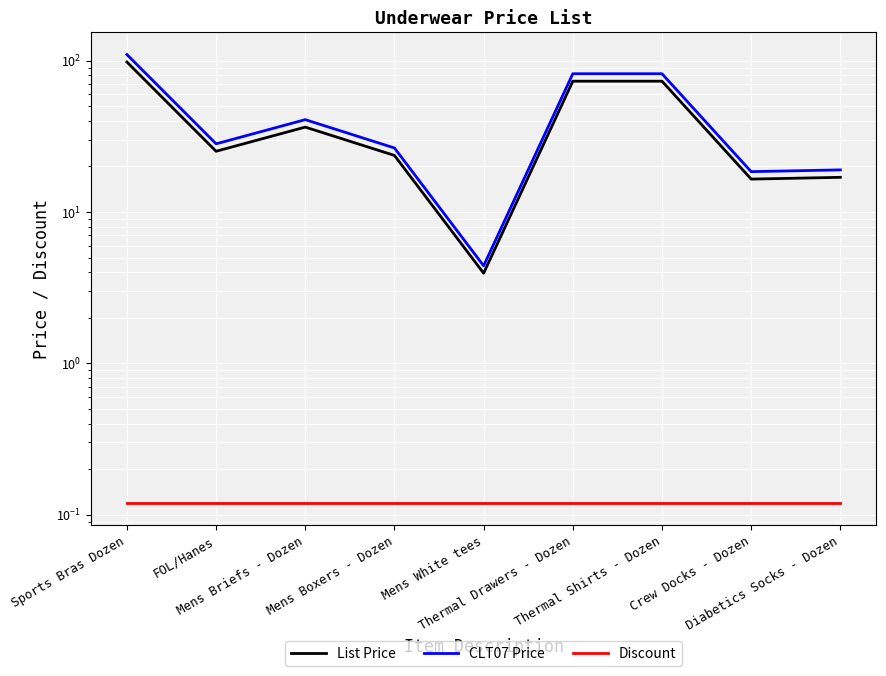

In CLT07 Price, how many points are higher than both neighbors (excluding endpoints)?

1